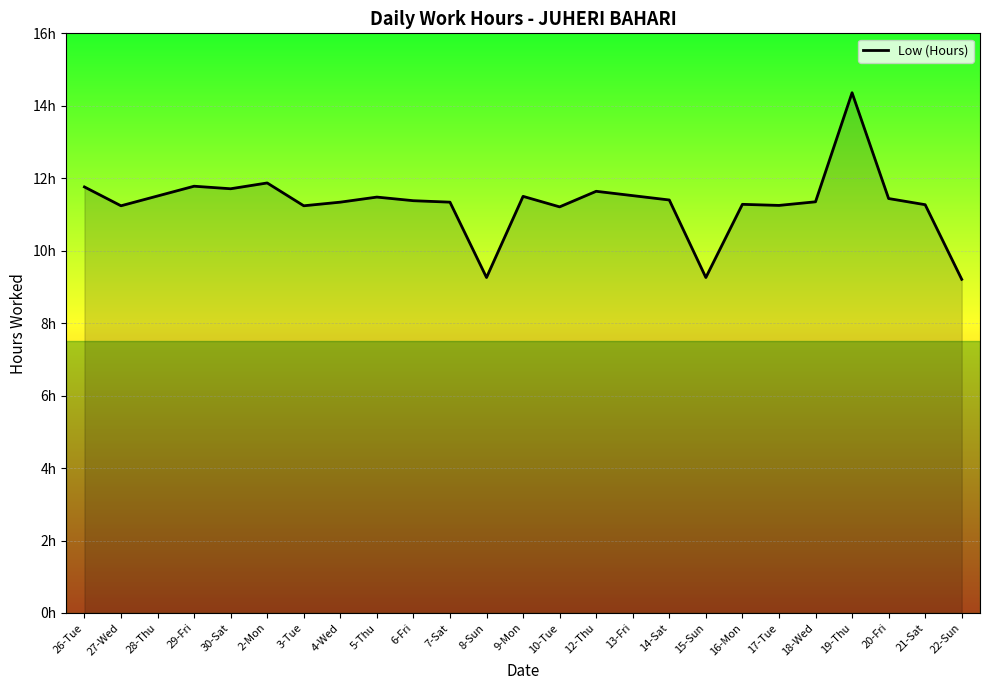

Does the chart display data point markers on the line(s)?

No